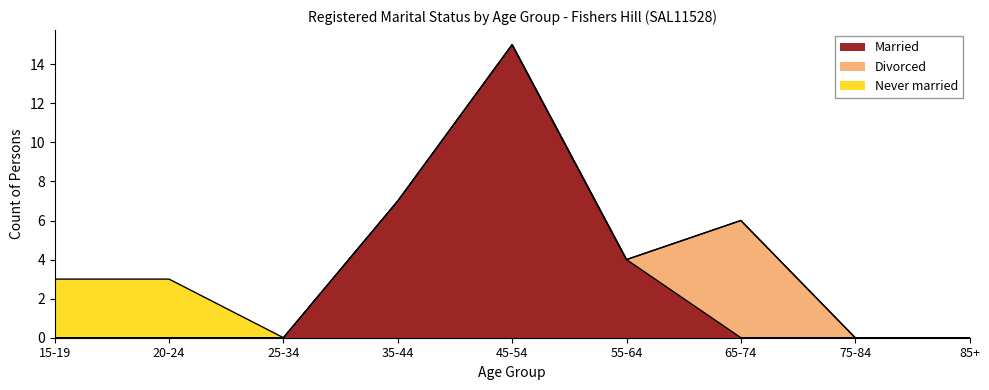

In Divorced, how many points are higher than both neighbors (excluding endpoints)?

1